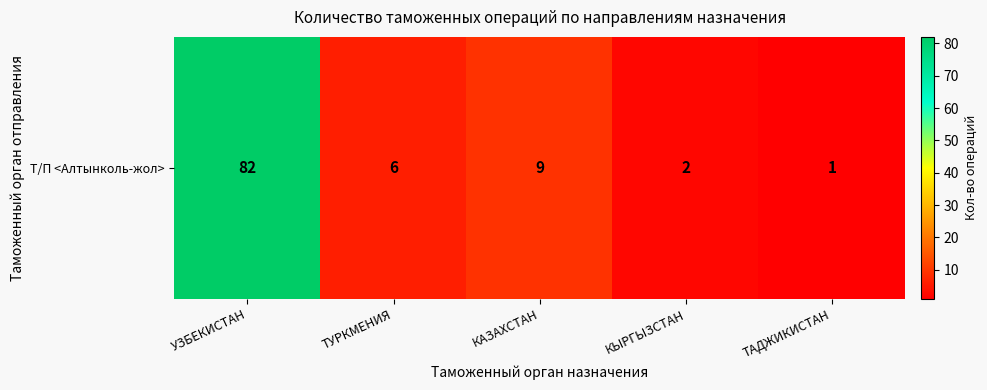

Rank the categories by value from lowest to highest.

ТАДЖИКИСТАН, КЫРГЫЗСТАН, ТУРКМЕНИЯ, КАЗАХСТАН, УЗБЕКИСТАН